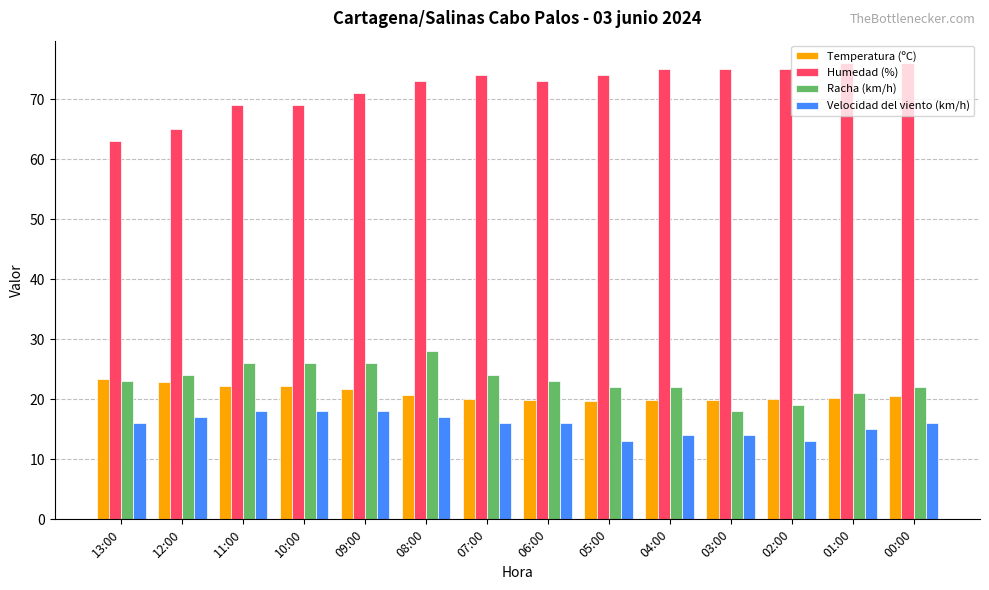

What is the difference between the maximum and minimum values in the Temperatura (ºC) series?

3.6